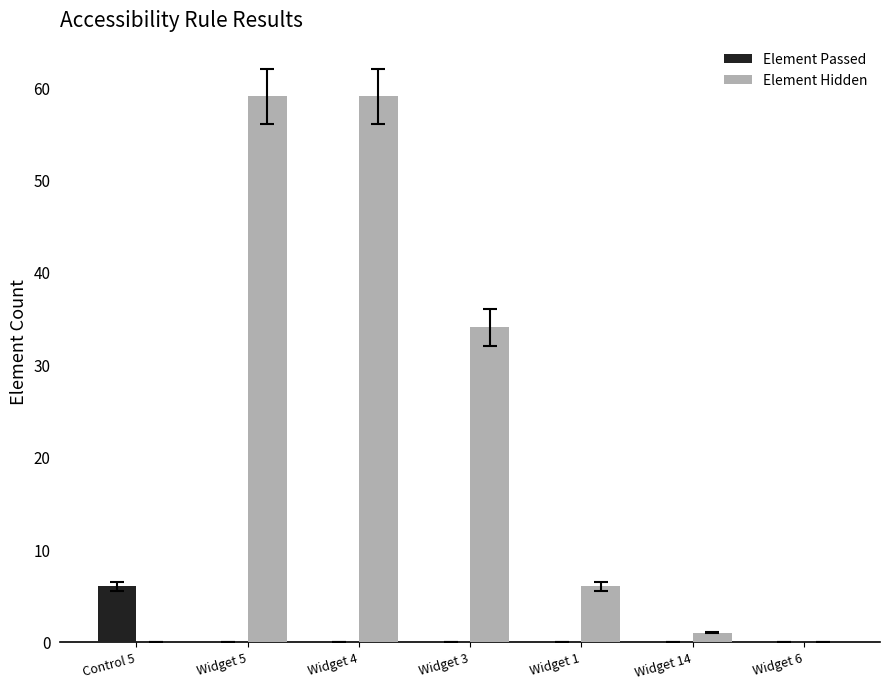

How many groups of bars are there?

7